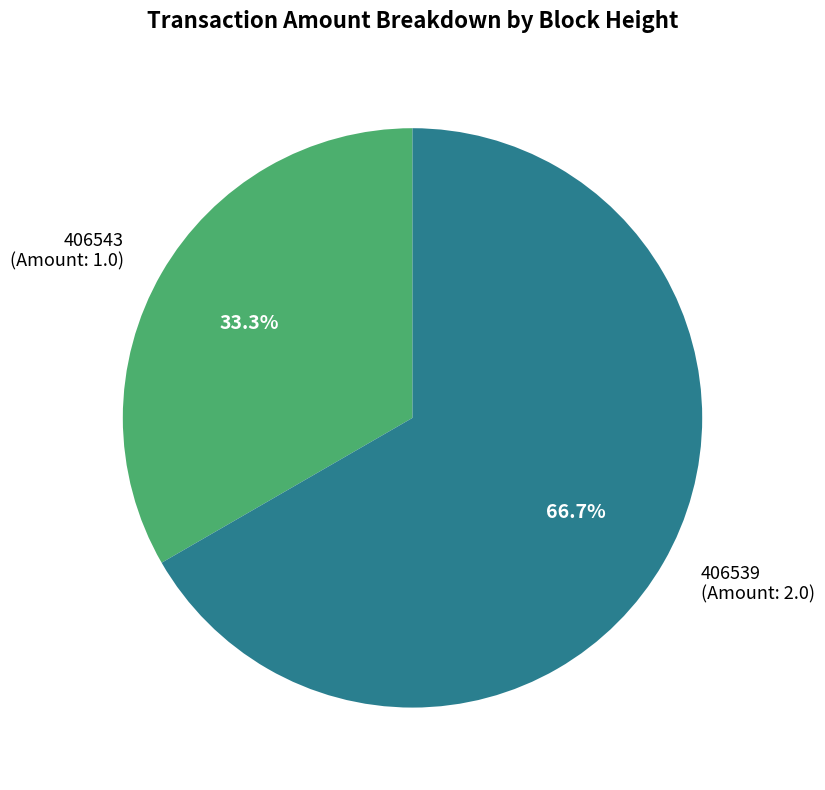

How many slices are in this pie chart?

2